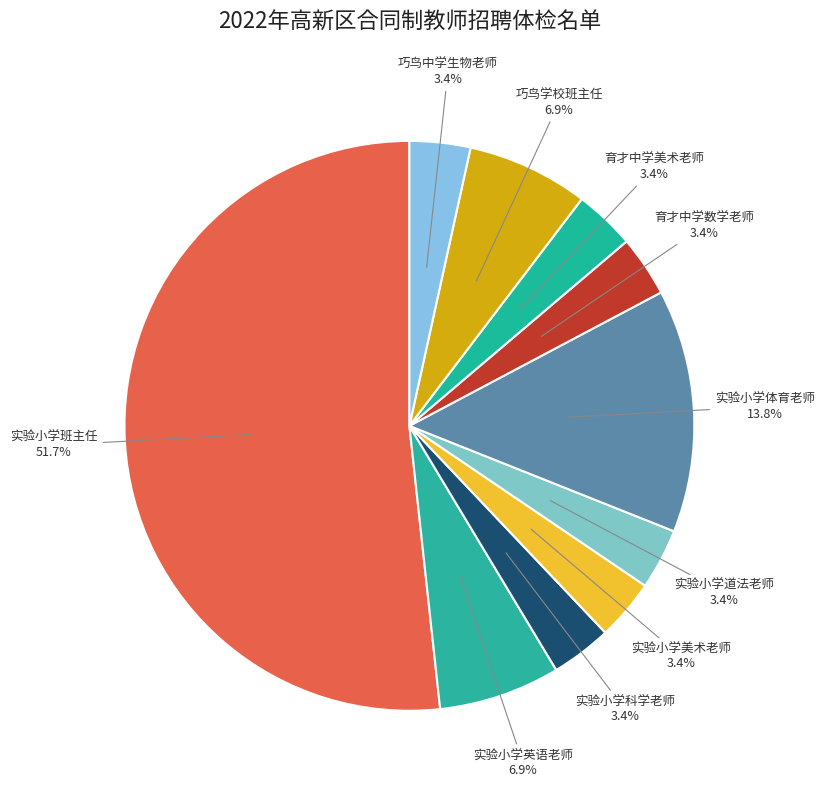

Do 巧鸟学校班主任 and 实验小学美术老师 together represent more than half of the pie?

No